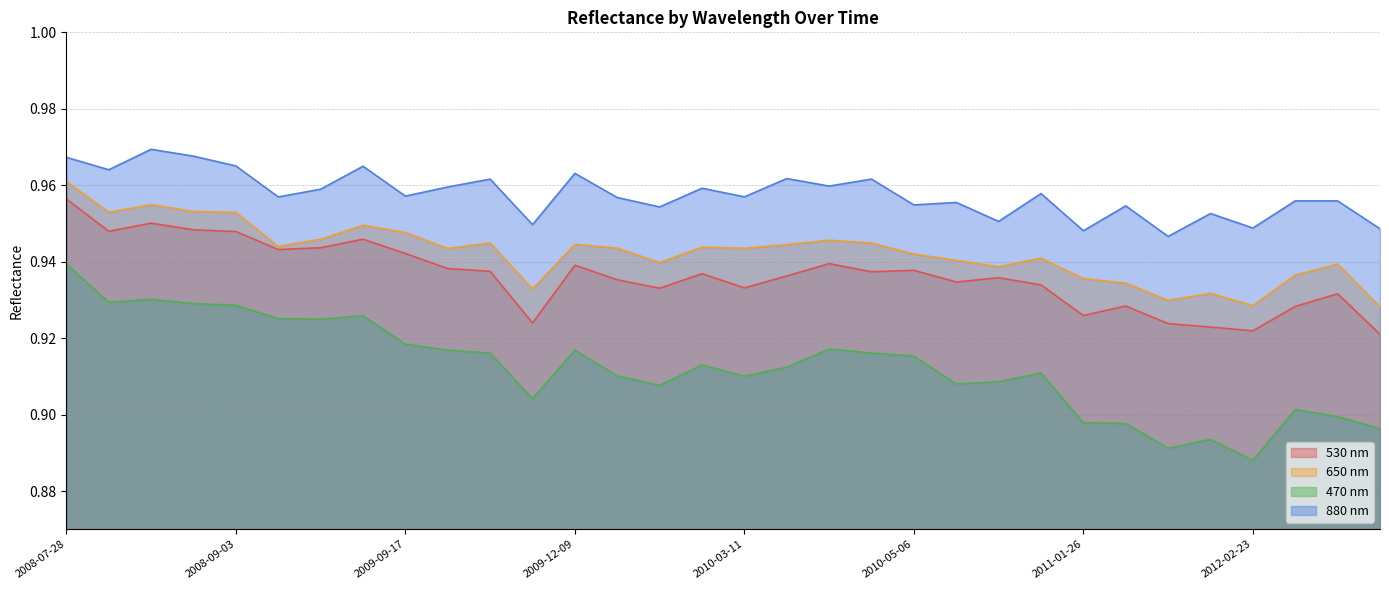

What value does the 530 nm series have at 2010-03-18?

0.9